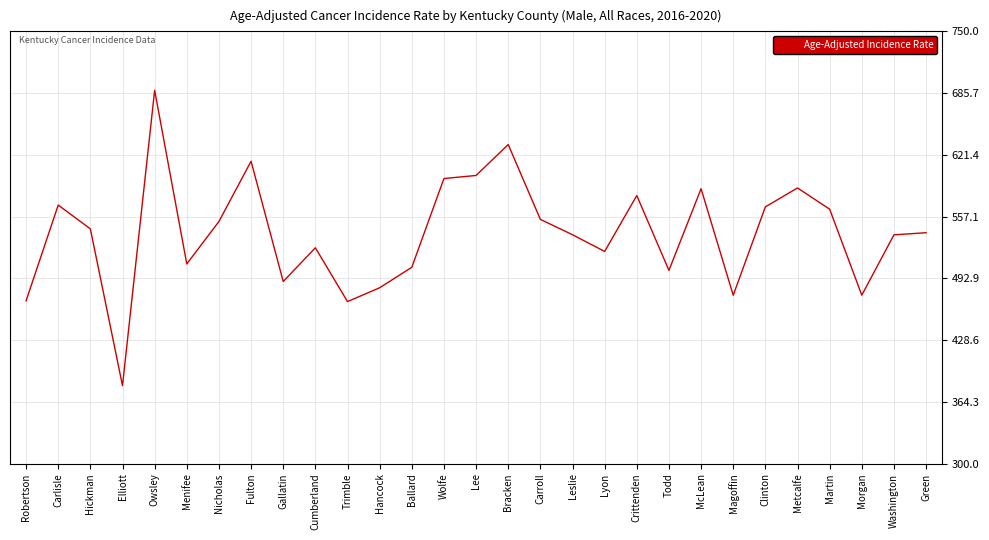

What is the sum of the values at Metcalfe and McLean?

1173.2